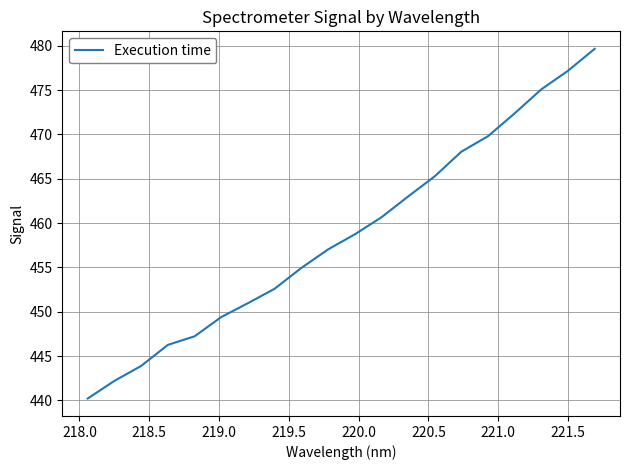

What is the maximum value shown in the chart?

479.7